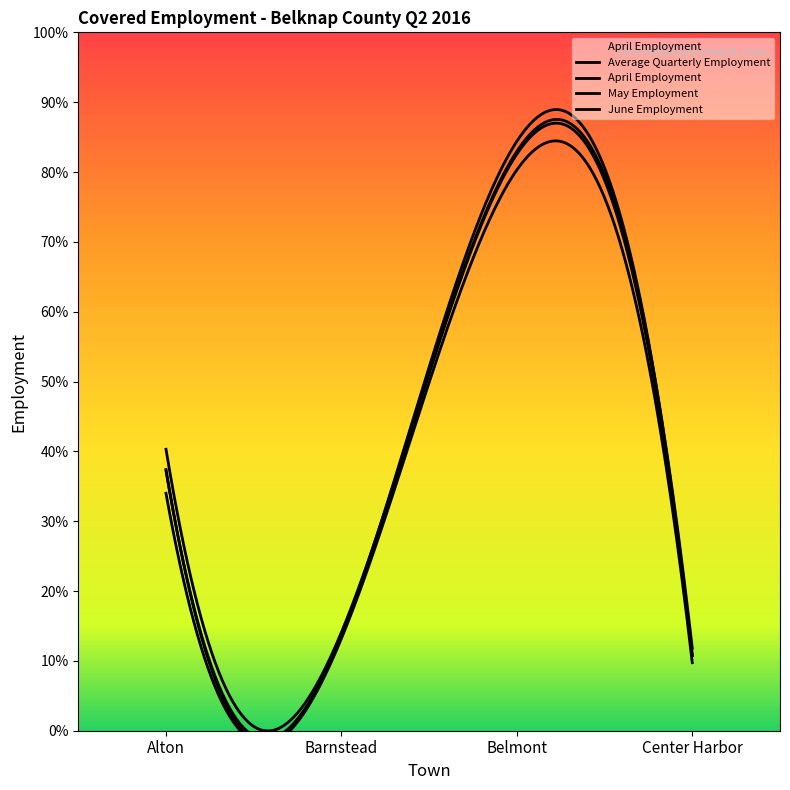

What is the difference between the maximum and minimum values in the Average Quarterly Employment series?

2154